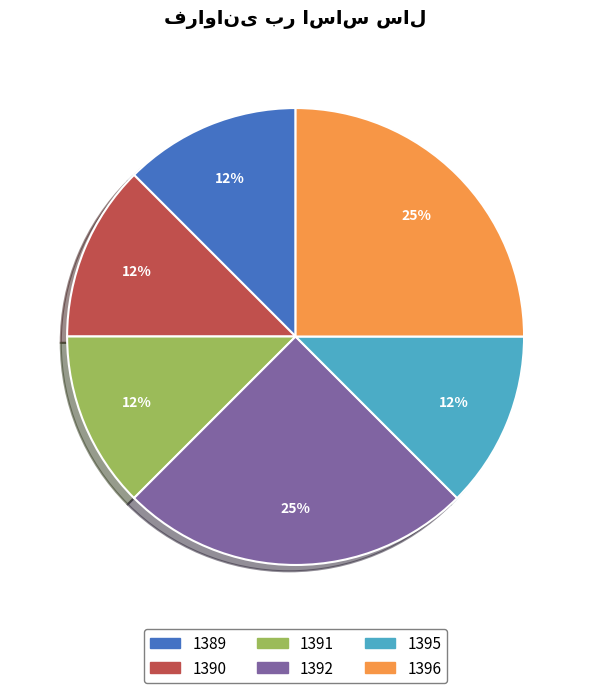

How many segments does this pie chart have?

6